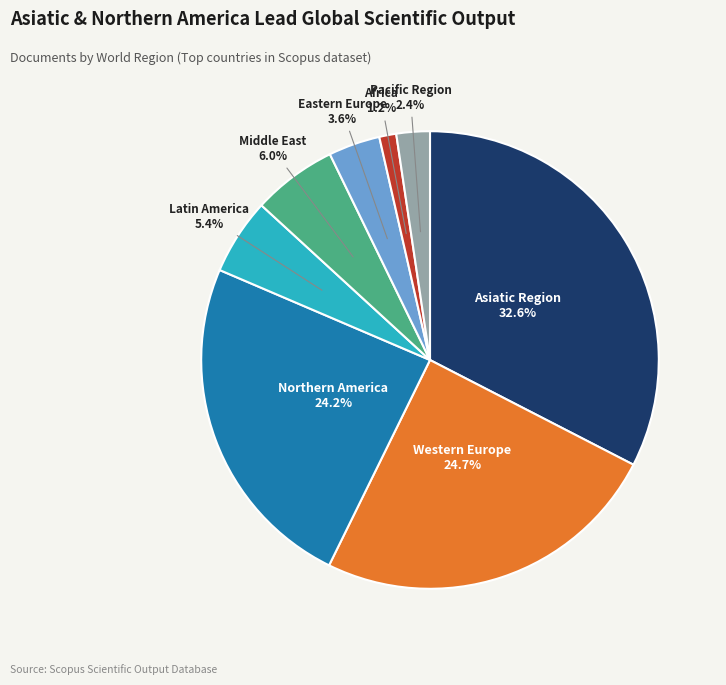

Does any single category account for the majority?

No